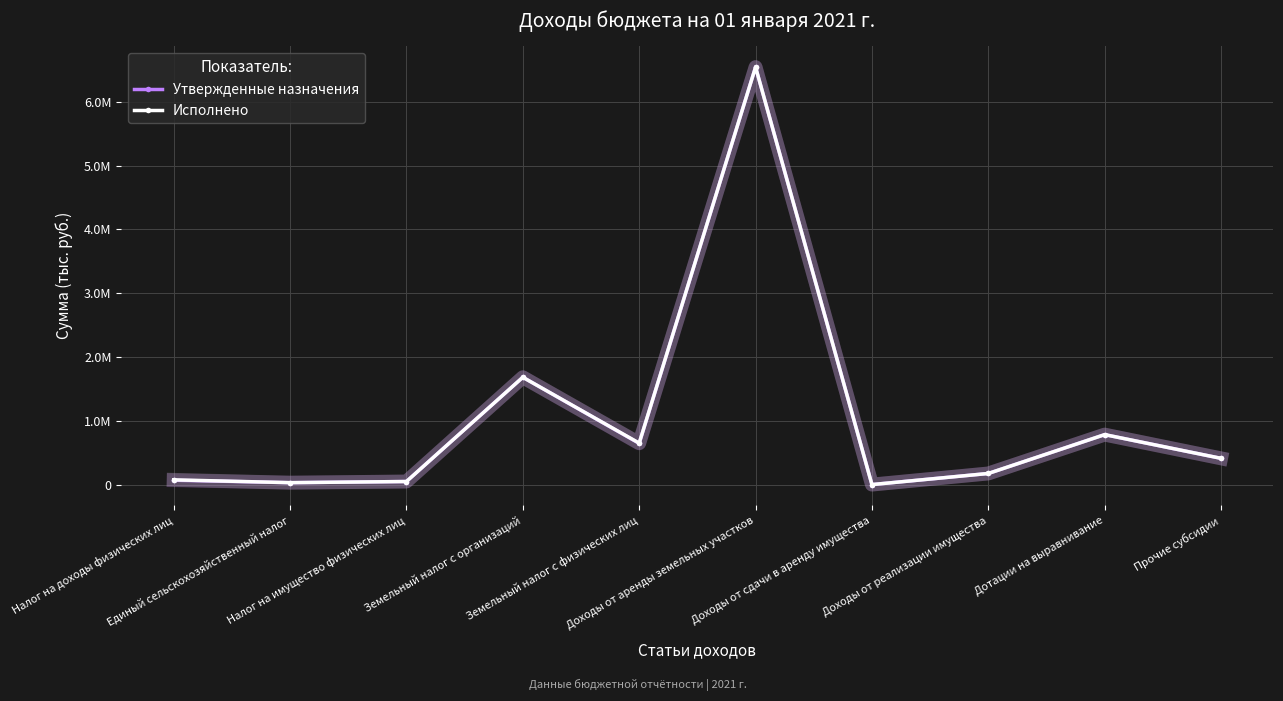

What are all the series names shown in the legend?

Утвержденные назначения, Исполнено